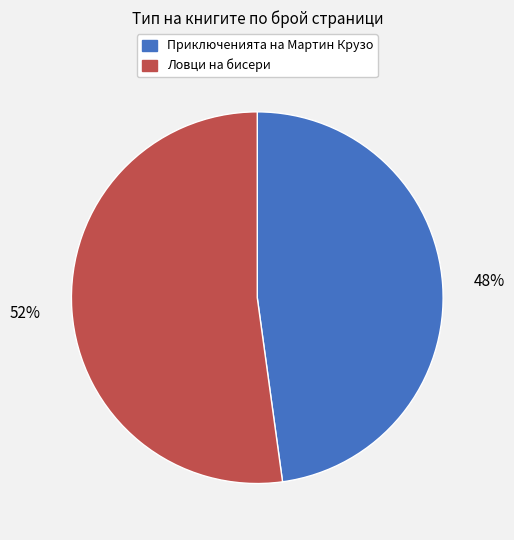

True or false: Приключенията на Мартин Крузо accounts for 48% of the total.

True